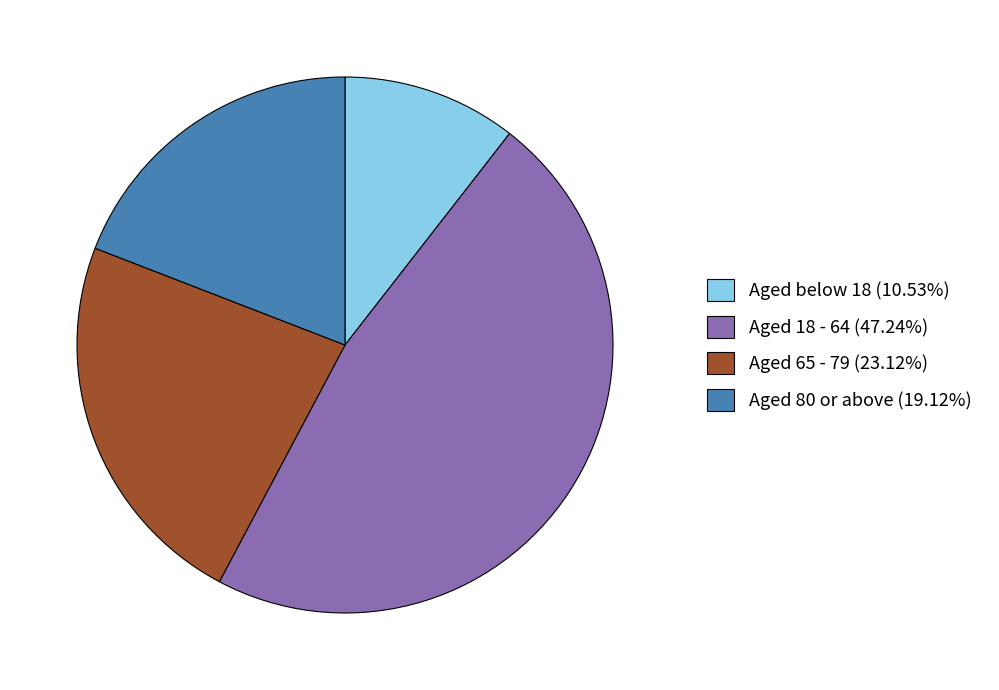

Is the sum of Aged below 18 (10.53%) and Aged 80 or above (19.12%) greater than half?

No